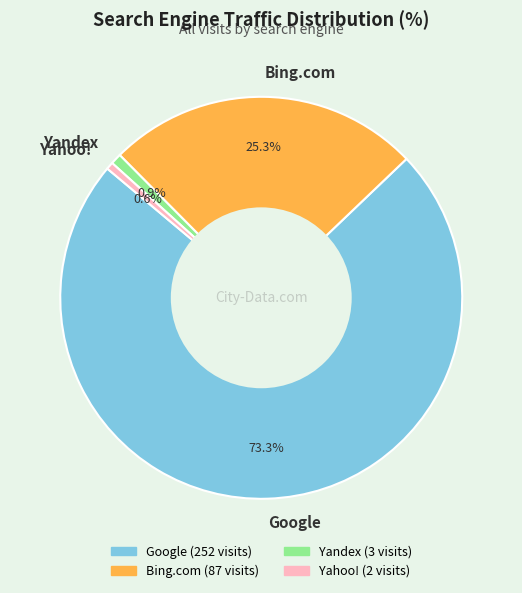

Between Google and Bing.com, which is larger?

Google